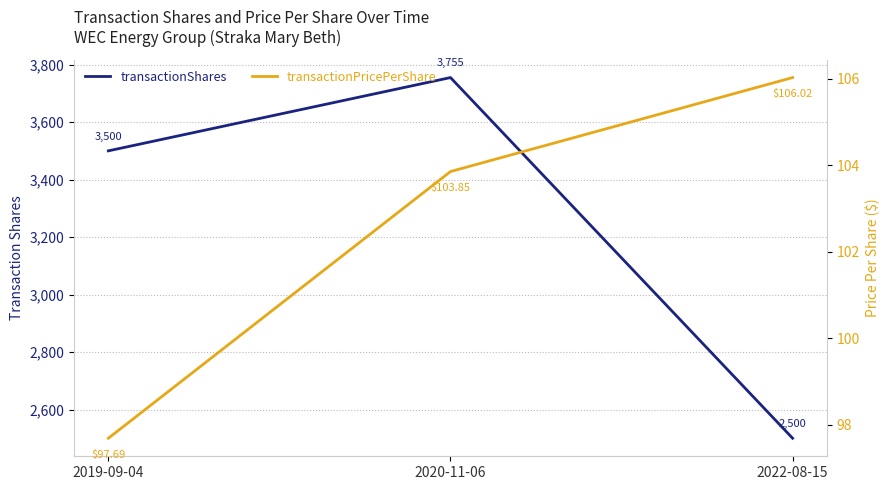

What is the spread (max minus min) of values at 2022-08-15?

2394.0